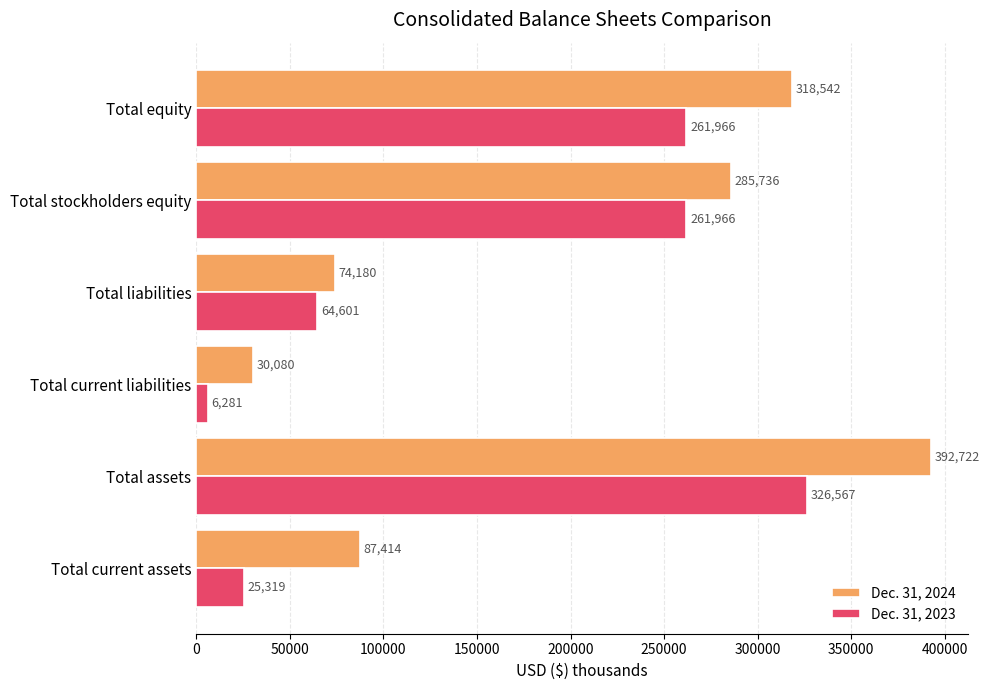

What is the average value of the Dec. 31, 2024 series?

198112